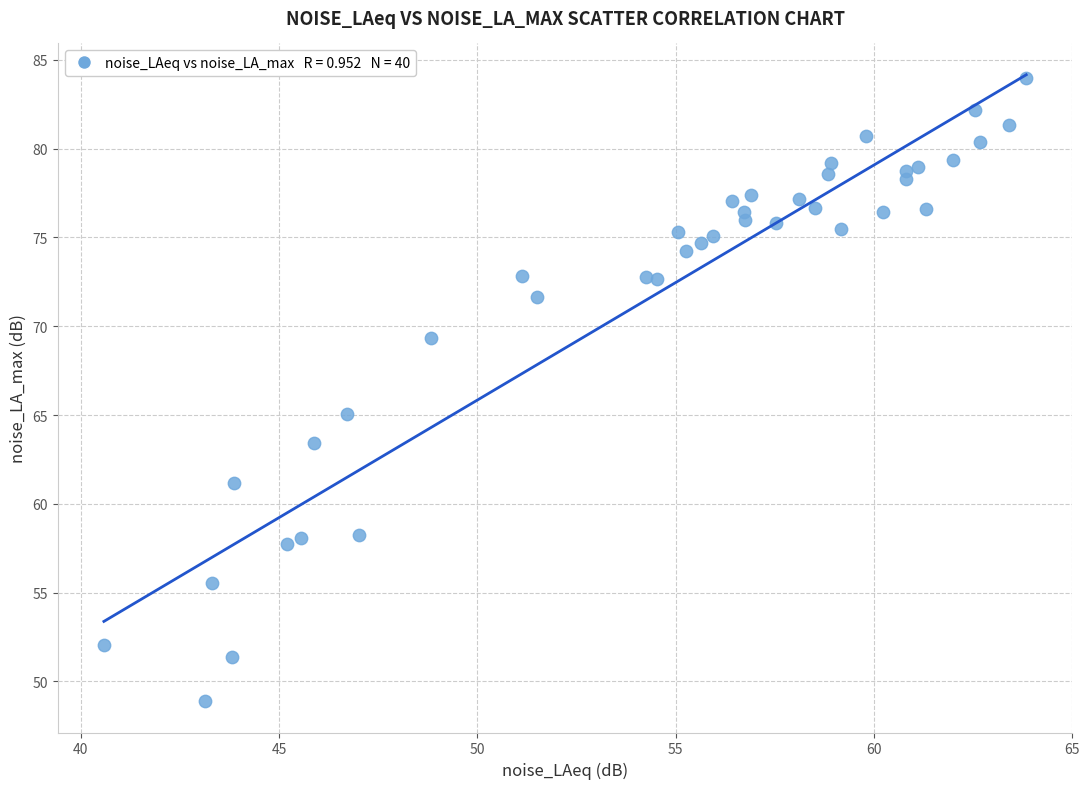

What is the range of Y values (max minus min)?

35.1